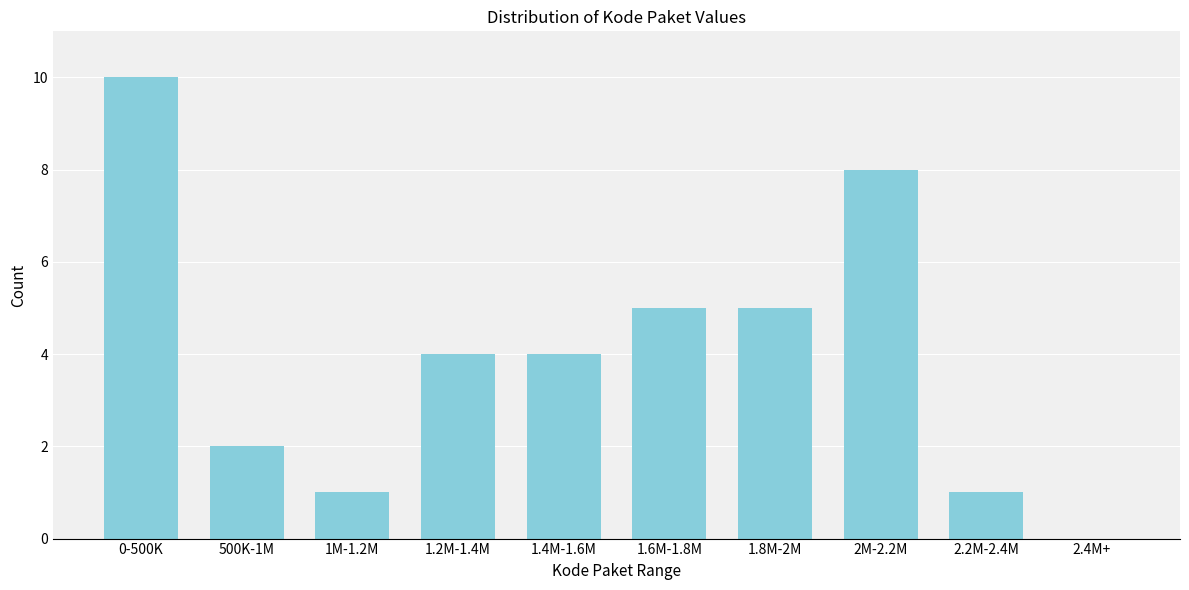

Reading left to right, extract all data points from this chart.

0-500K=10	500K-1M=2	1M-1.2M=1	1.2M-1.4M=4	1.4M-1.6M=4	1.6M-1.8M=5	1.8M-2M=5	2M-2.2M=8	2.2M-2.4M=1	2.4M+=0